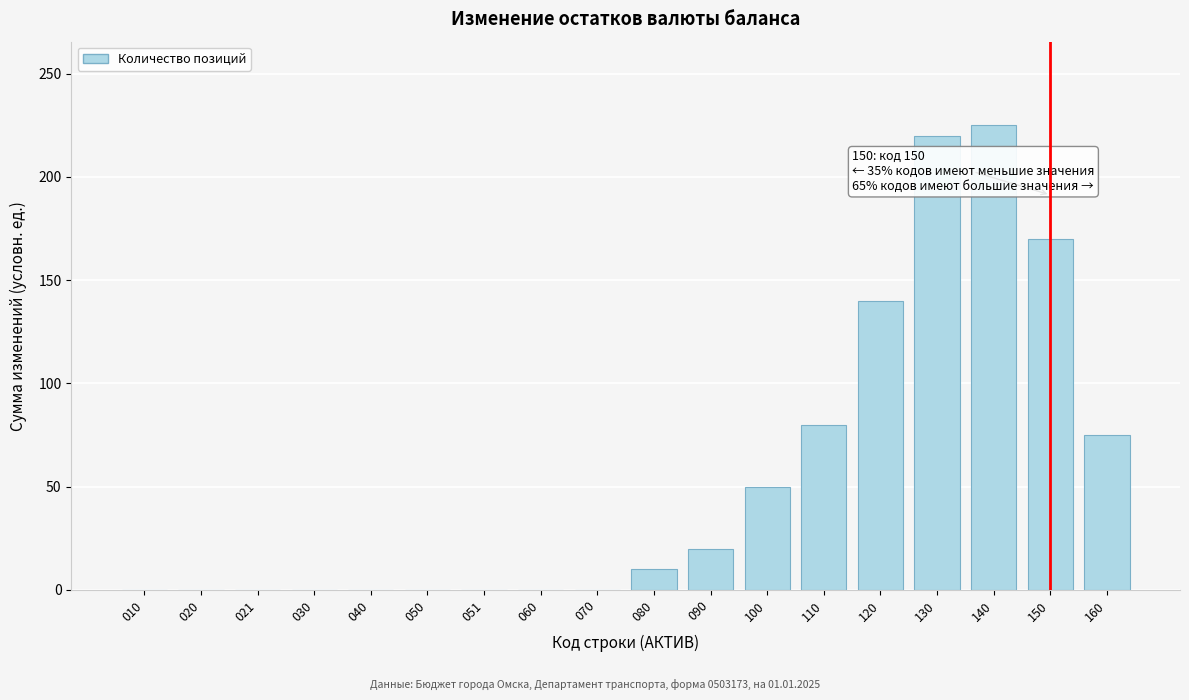

Reading left to right, what are all the values shown in this chart?

010=0	020=0	021=0	030=0	040=0	050=0	051=0	060=0	070=0	080=10	090=20	100=50	110=80	120=140	130=220	140=225	150=170	160=75